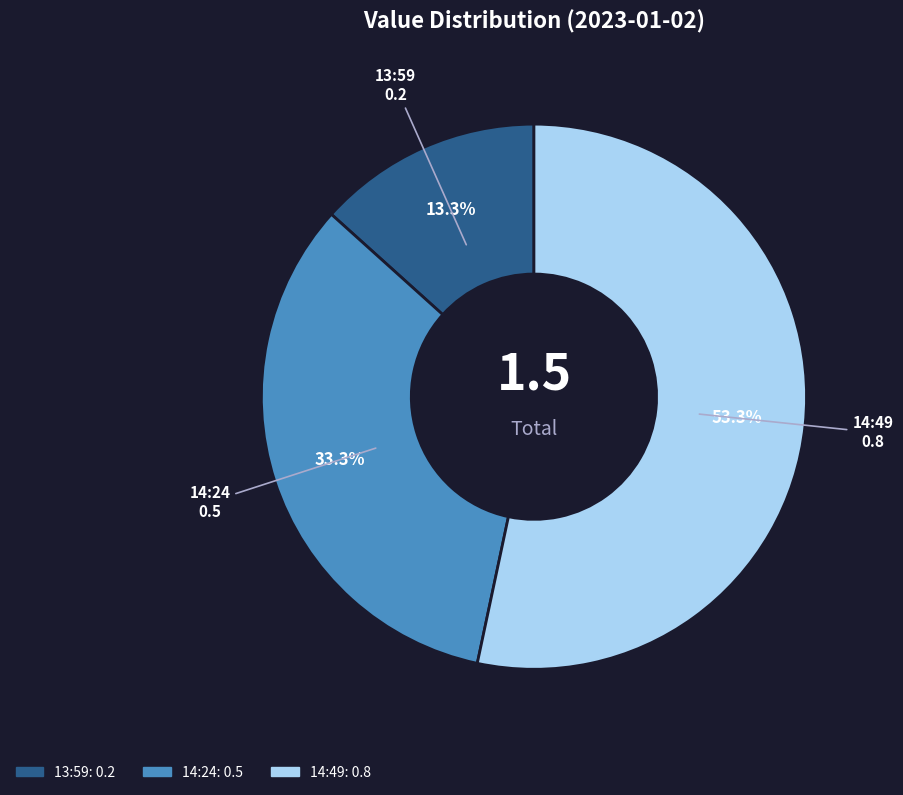

To the nearest percent, what percentage of the pie is 14:49?

53%